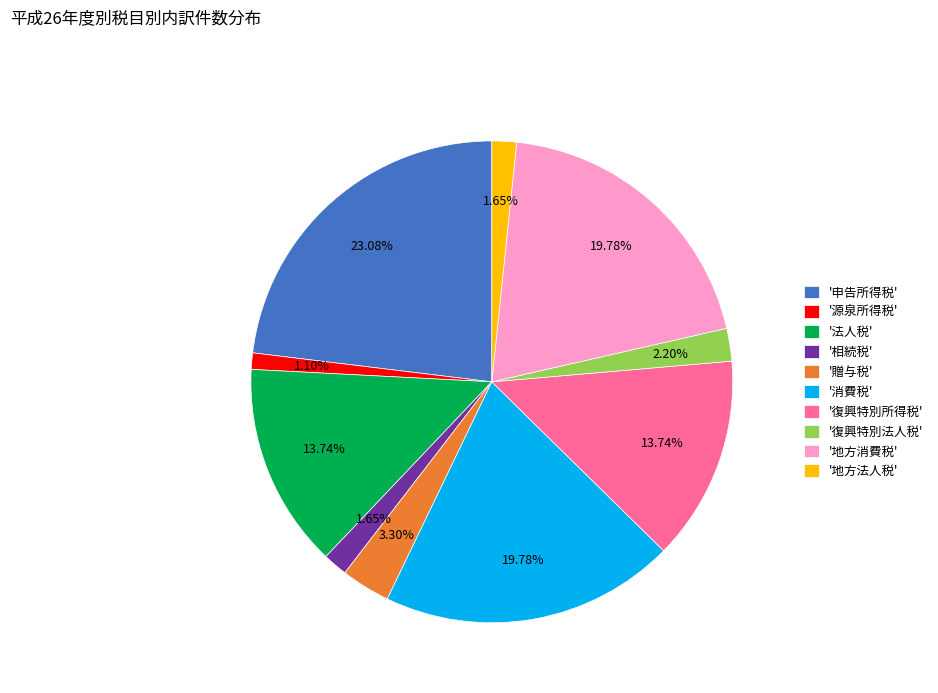

Which has a higher value, '法人税' or '地方消費税'?

'地方消費税'